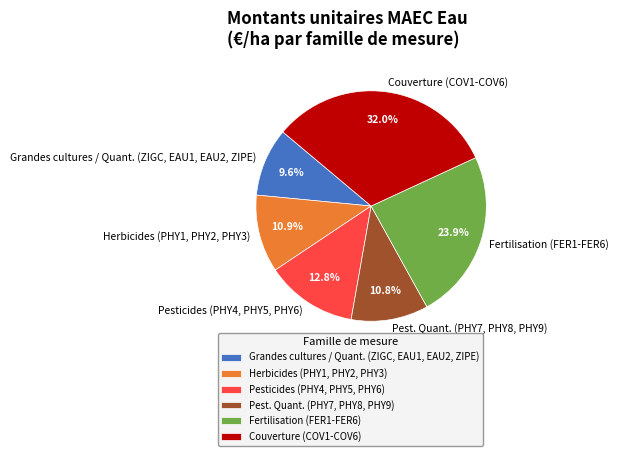

Rank the categories by value from highest to lowest.

Couverture (COV1-COV6), Fertilisation (FER1-FER6), Pesticides (PHY4, PHY5, PHY6), Herbicides (PHY1, PHY2, PHY3), Pest. Quant. (PHY7, PHY8, PHY9), Grandes cultures / Quant. (ZIGC, EAU1, EAU2, ZIPE)